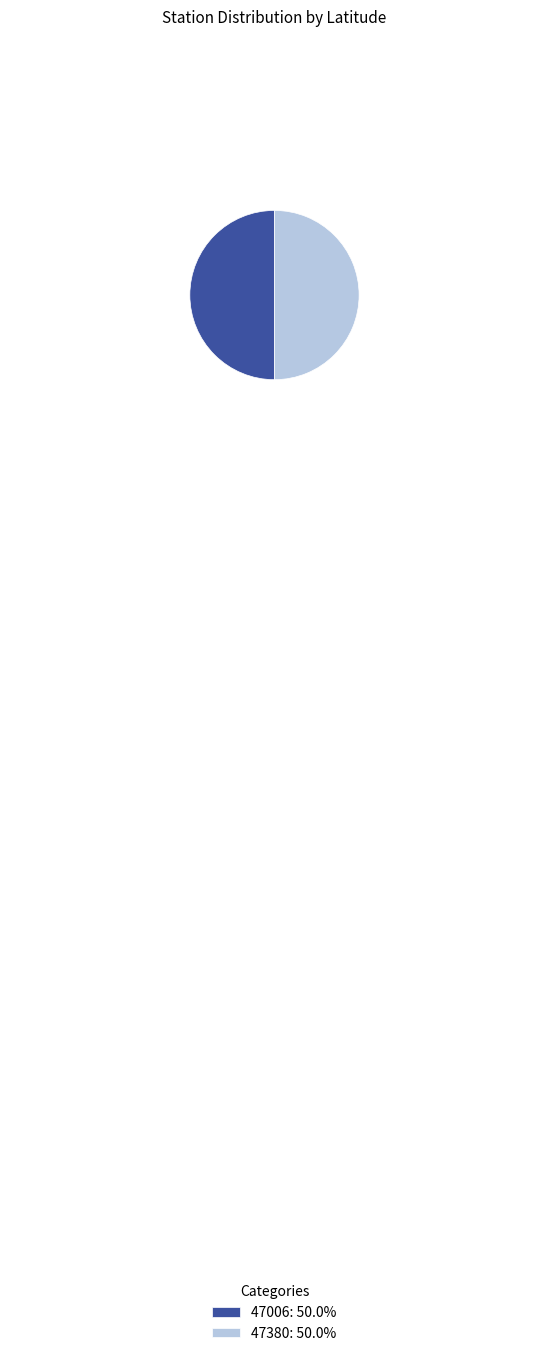

True or false: 47006 accounts for 50% of the total.

True